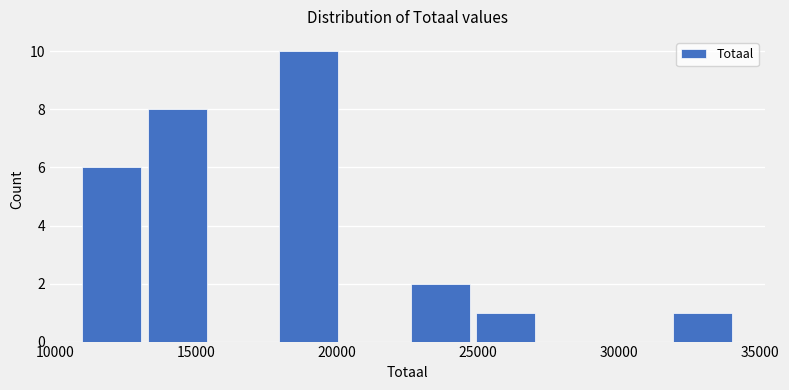

How tall is the bar that spans 25000 to 27500 on the x-axis? Neither the bar edges nor the heights are printed on the chart, so give them approximately, as read against the axes.

1